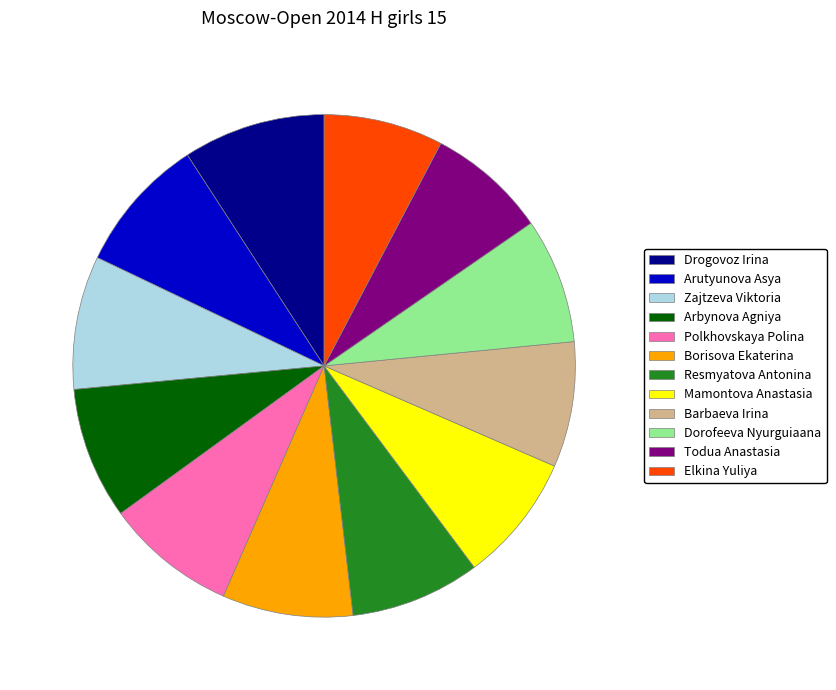

Is it true that Zajtzeva Viktoria is 9% of the pie?

True